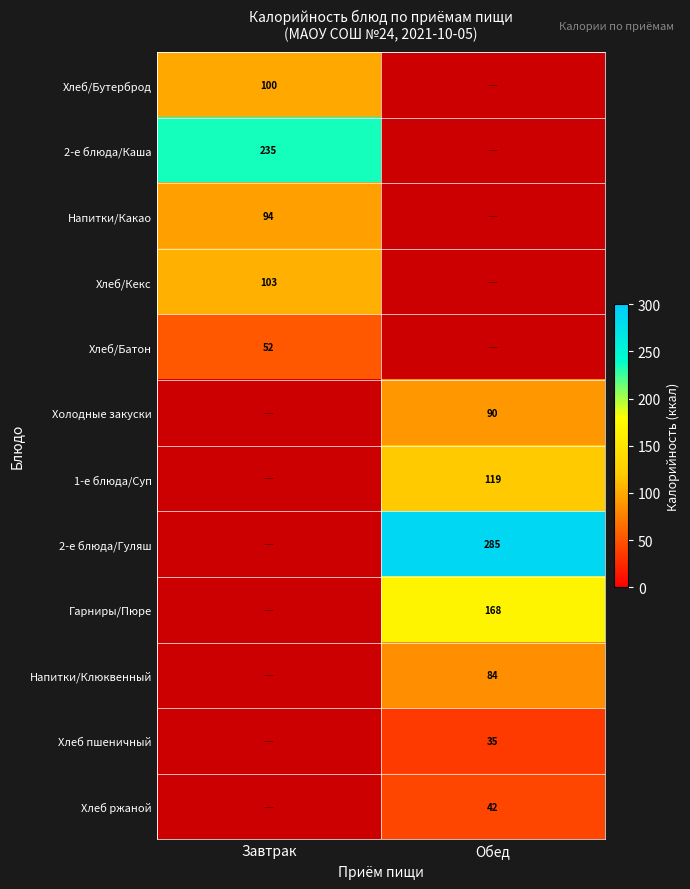

What is the difference between the highest and lowest values at Завтрак?

183.0